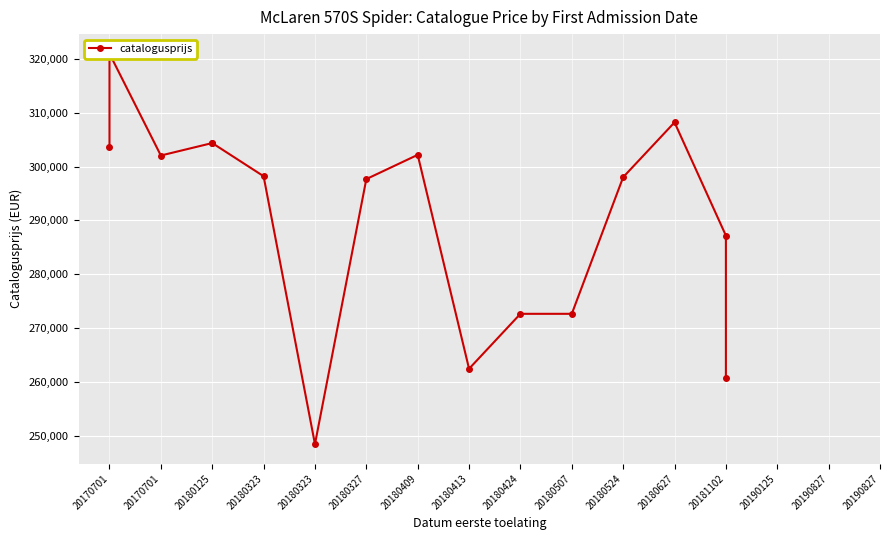

How many distinct data groups are displayed?

1